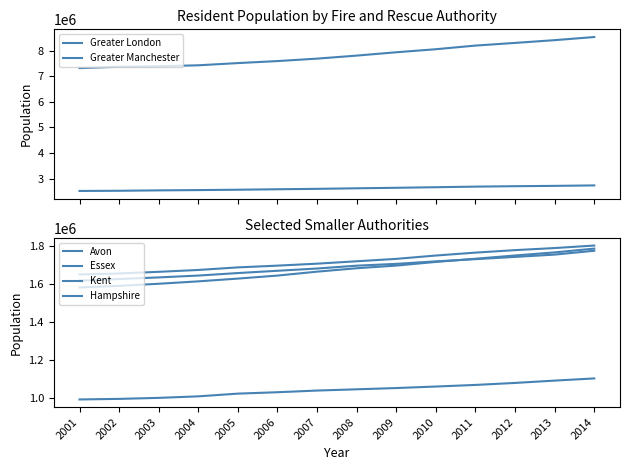

Which series changed the most between 2001 and 2006?

Greater London